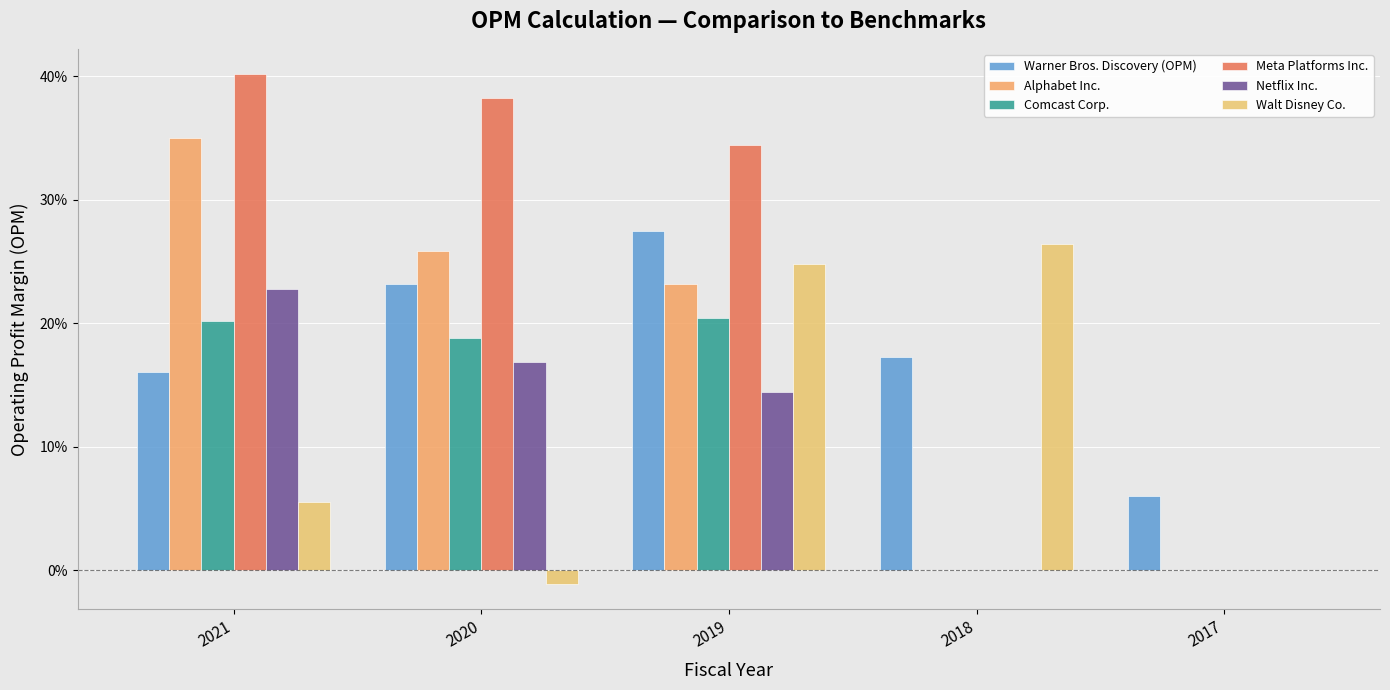

Does the chart contain stacked bars?

No